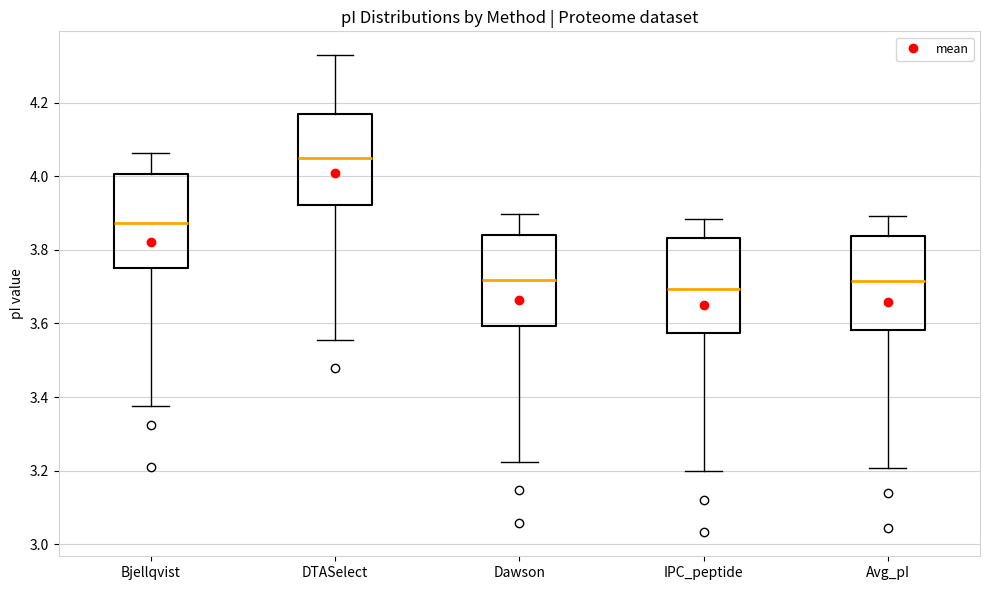

Reading left to right, read every box against the y-axis: the position of its median line, the range the box covers, and the ends of its whiskers. The values are not printed on the chart, so give them approximately, as read against the axis.

Bjellqvist: median 3.88, box 3.76 to 4.00, whiskers 3.38 to 4.06
DTASelect: median 4.06, box 3.92 to 4.18, whiskers 3.56 to 4.32
Dawson: median 3.72, box 3.60 to 3.84, whiskers 3.22 to 3.90
IPC_peptide: median 3.70, box 3.58 to 3.84, whiskers 3.20 to 3.88
Avg_pI: median 3.72, box 3.58 to 3.84, whiskers 3.20 to 3.90